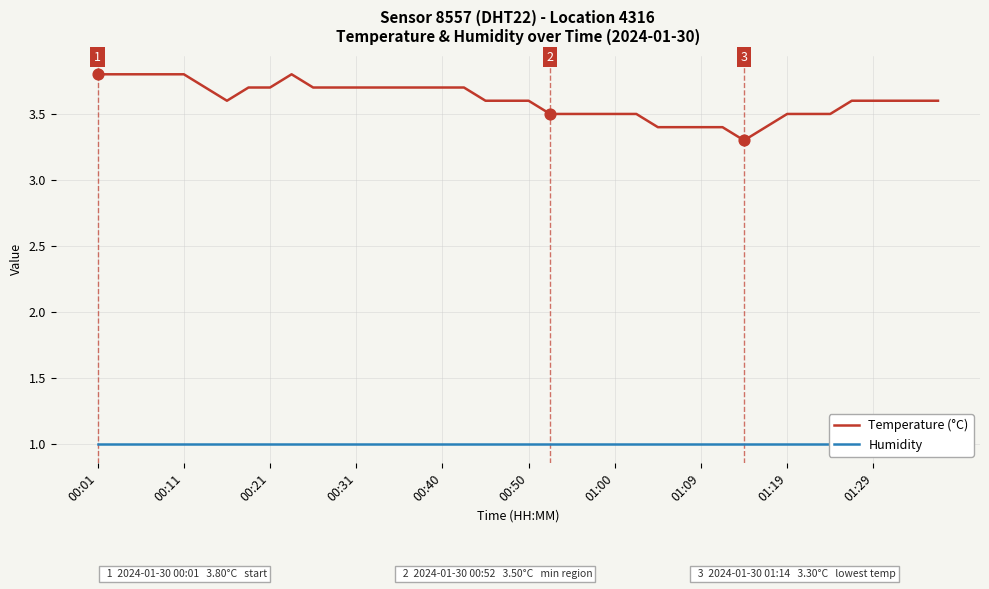

What is the maximum value for Temperature (°C)?

3.8